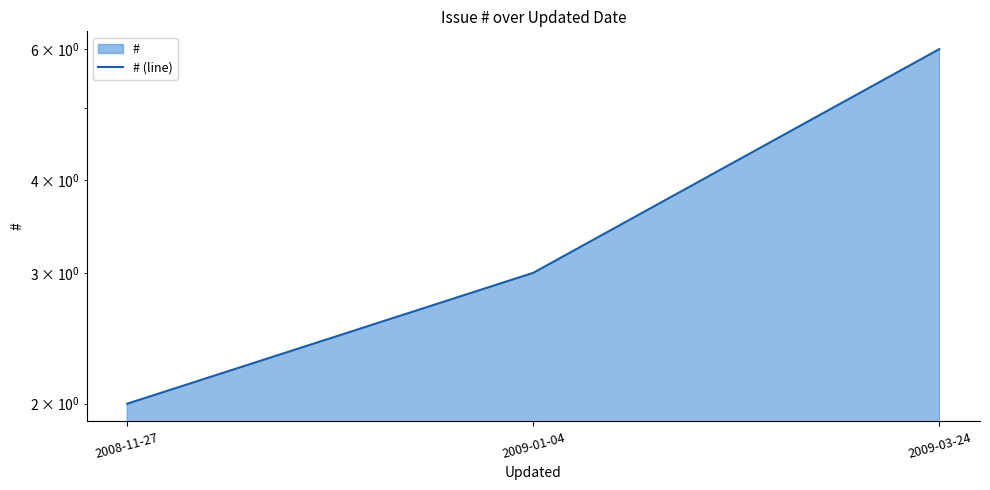

Between 2009-01-04 and 2009-03-24, which is larger?

2009-03-24